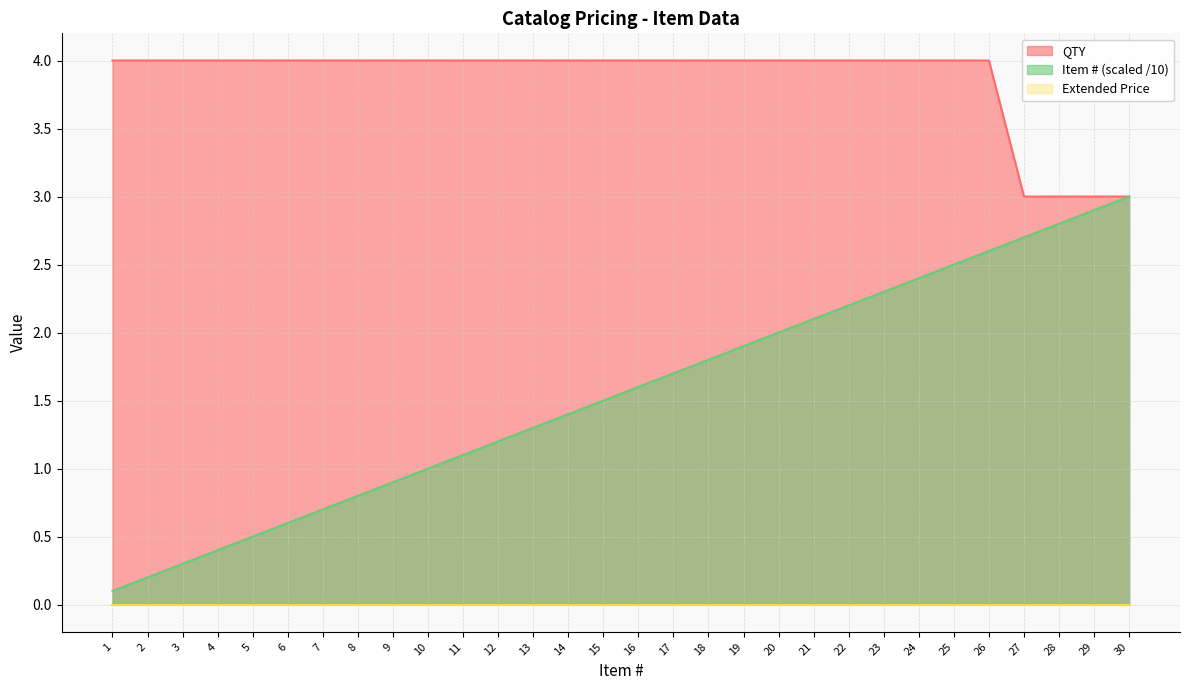

How many lines are shown in the chart?

3